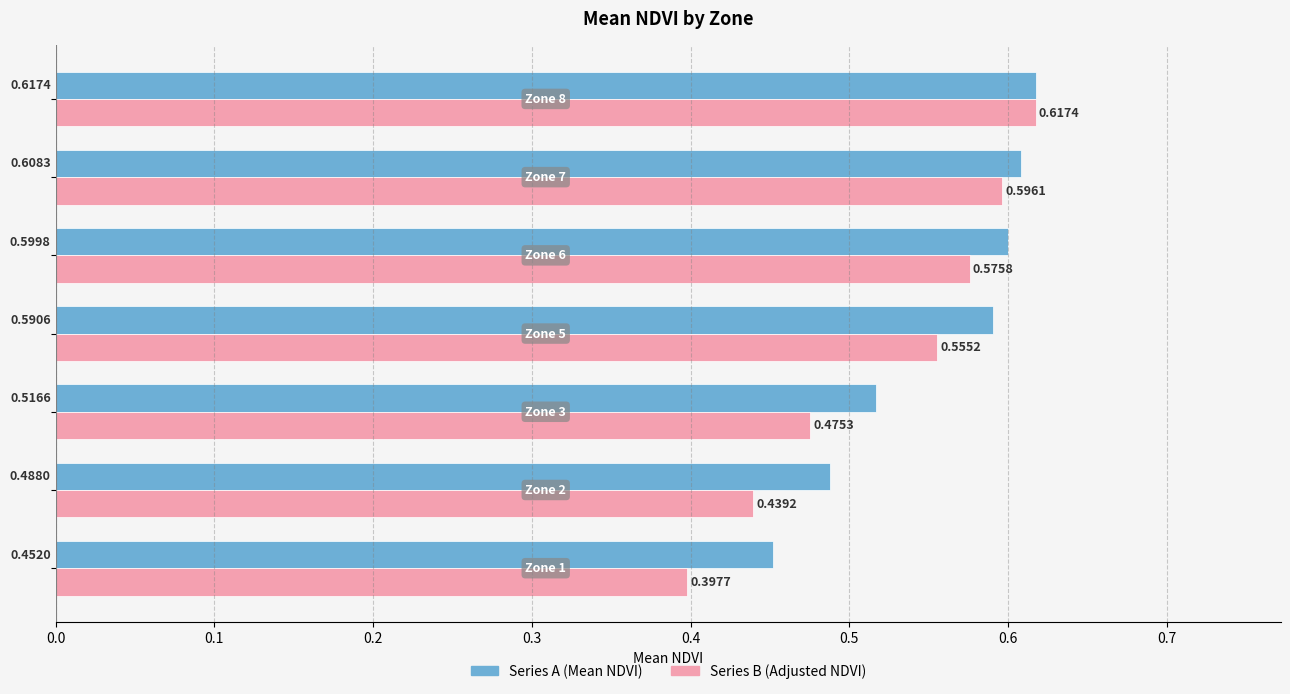

Rank the series by their average value, from highest to lowest.

Series A (Mean NDVI), Series B (Adjusted NDVI)